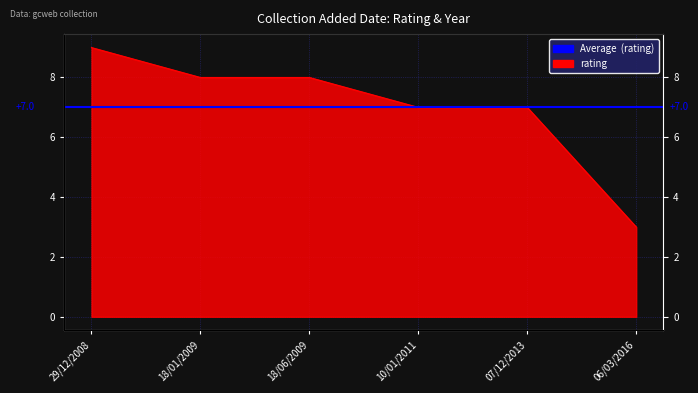

What is the difference between the maximum and minimum values?

6